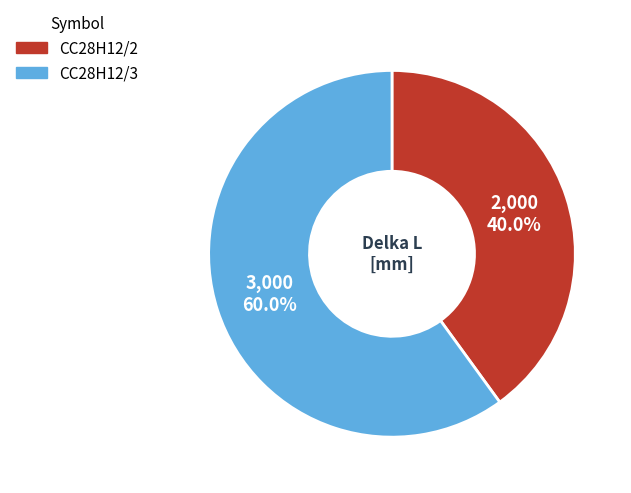

Which has a higher value, CC28H12/2 or CC28H12/3?

CC28H12/3